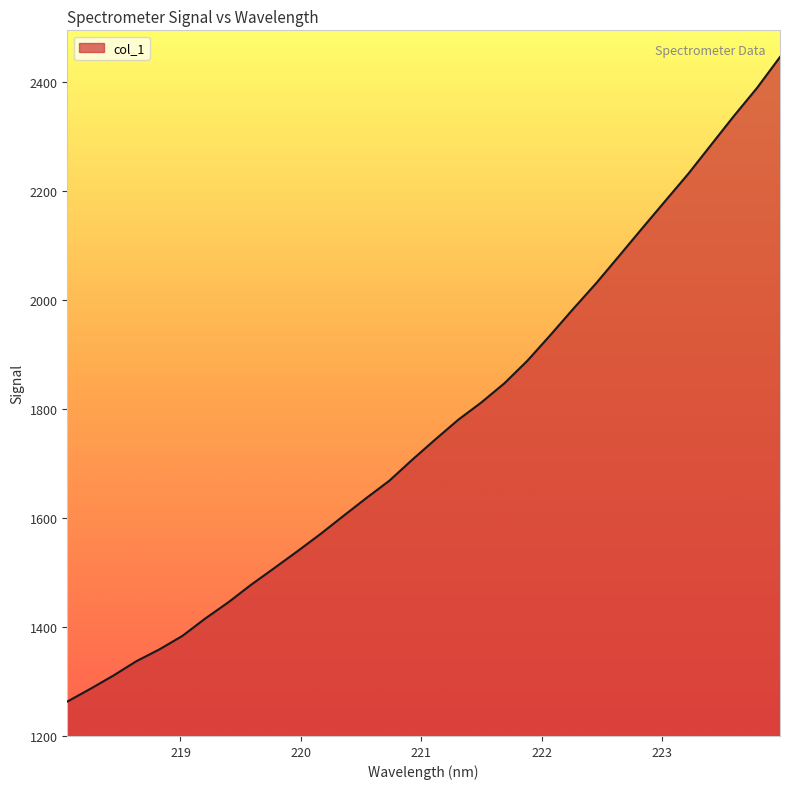

What is the minimum value shown in the chart?

1262.5